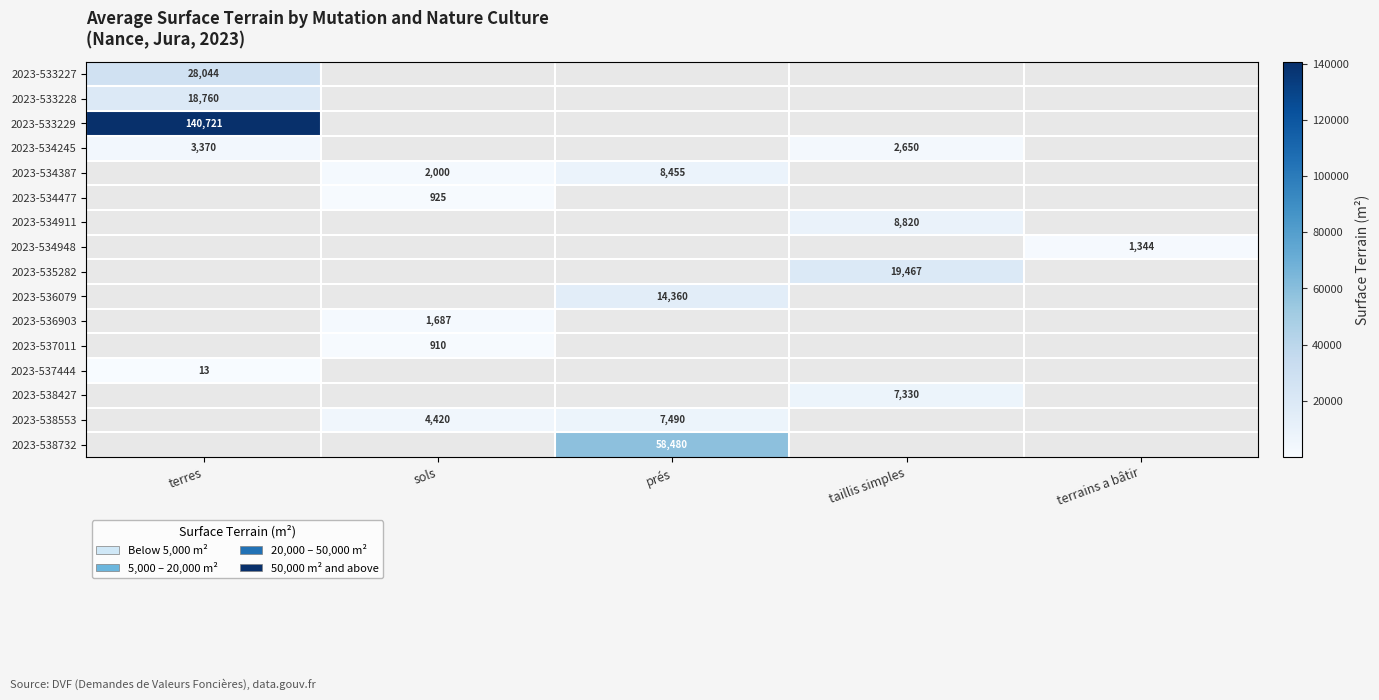

The value of 2023-536079 at prés is 14360. True or false?

True